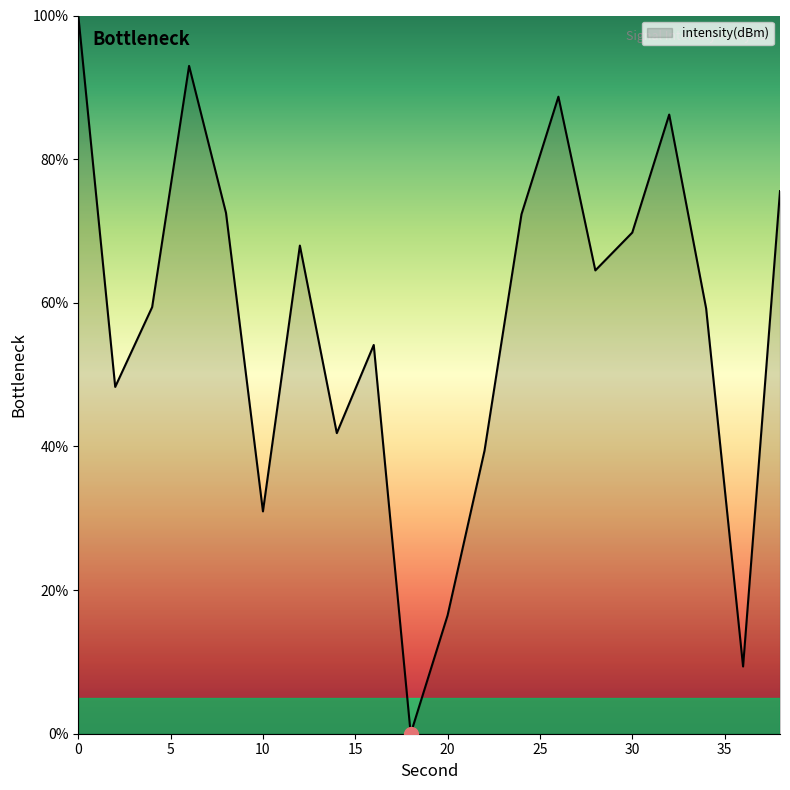

What is the difference between the maximum and minimum values?

100.0